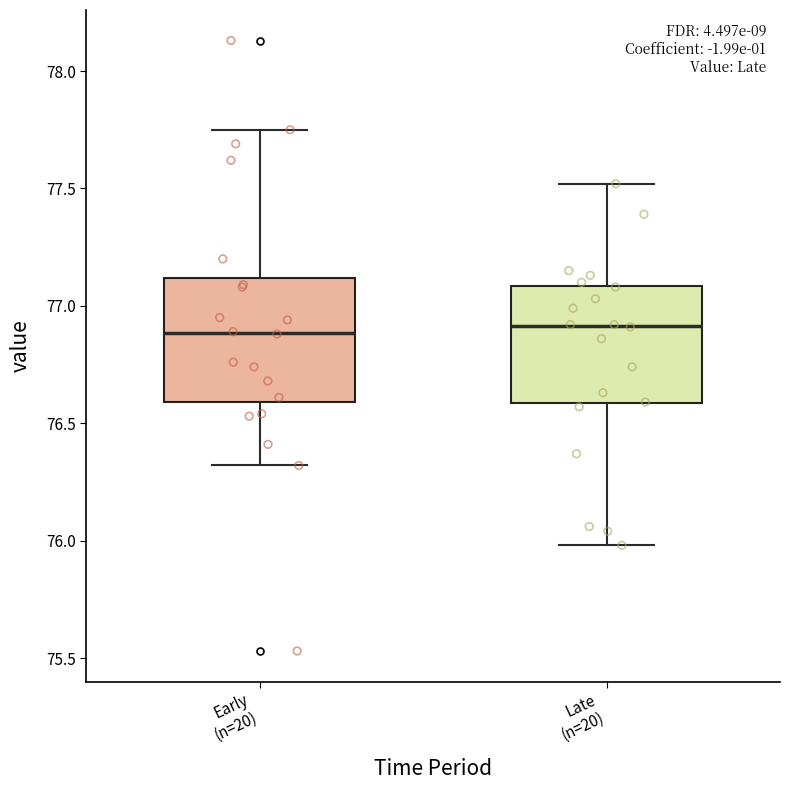

Reading left to right, transcribe this box plot: for each box, give where its median line is, the range the box spans, and where its two whiskers end, as read against the y-axis. The values are not printed on the chart, so give them approximately, as read against the axis.

Early (n=20): median 76.90, box 76.60 to 77.10, whiskers 76.30 to 77.75
Late (n=20): median 76.90, box 76.60 to 77.10, whiskers 76.00 to 77.50